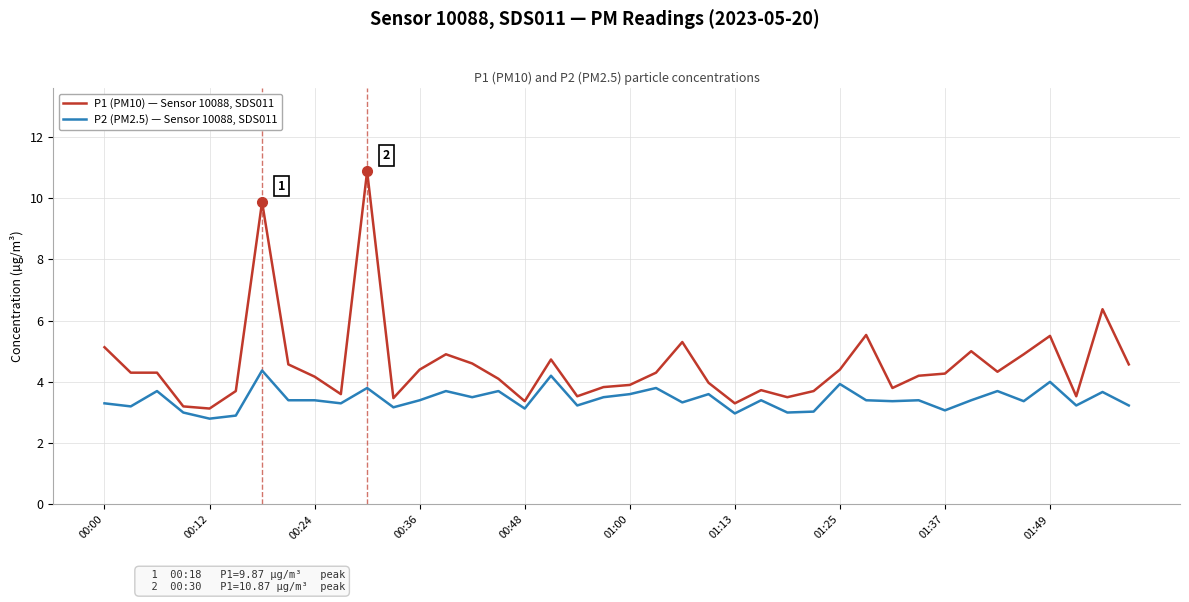

Which series has the widest spread of values?

P1 (PM10) — Sensor 10088, SDS011